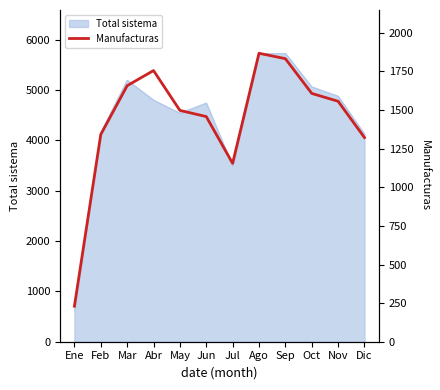

Approximately how many times larger is the value at May compared to Feb?

1.1